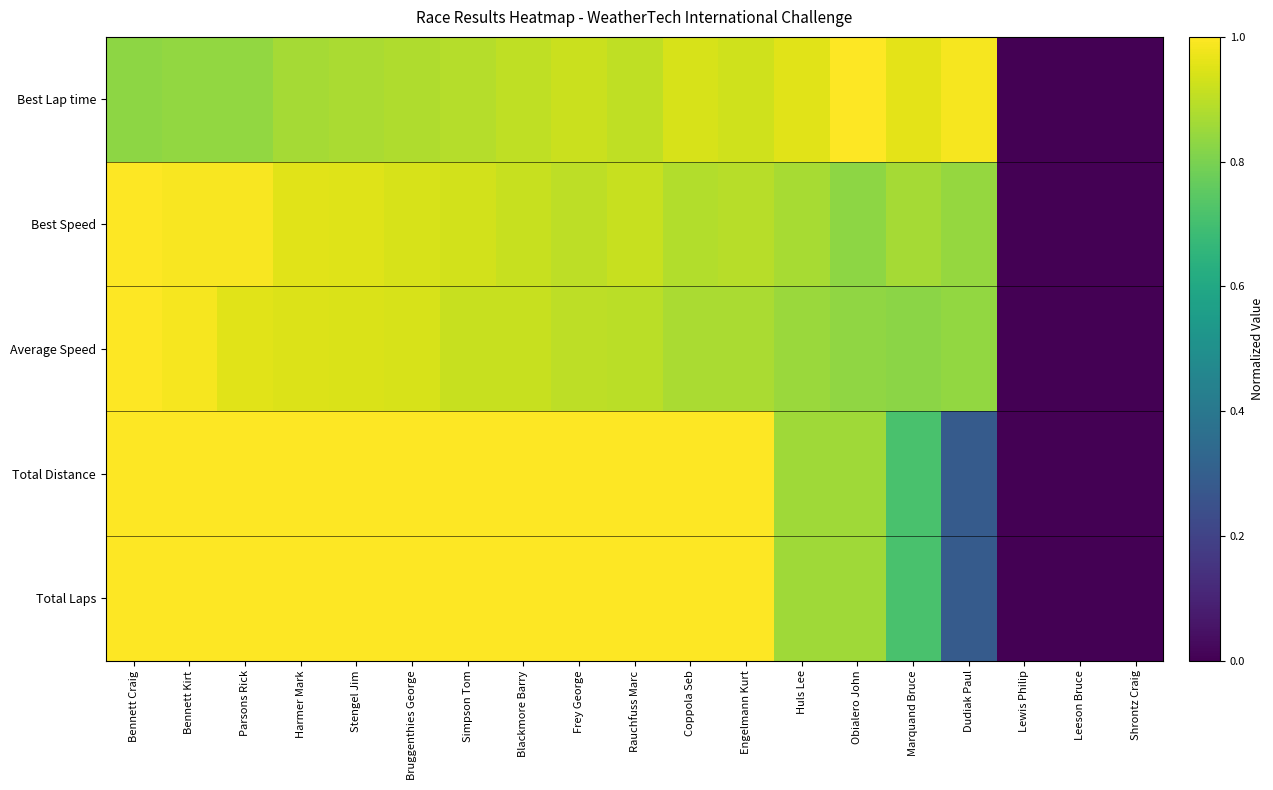

Count the number of data series in this chart.

5